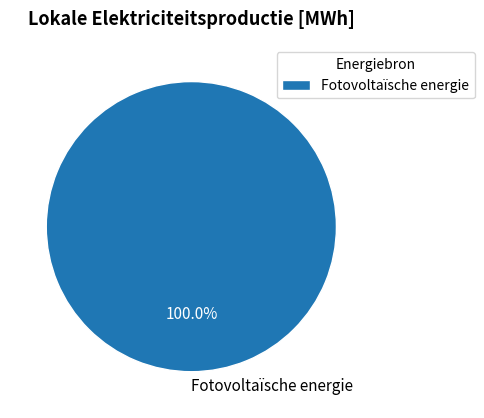

Which slice represents more than half of the pie?

Fotovoltaïsche energie